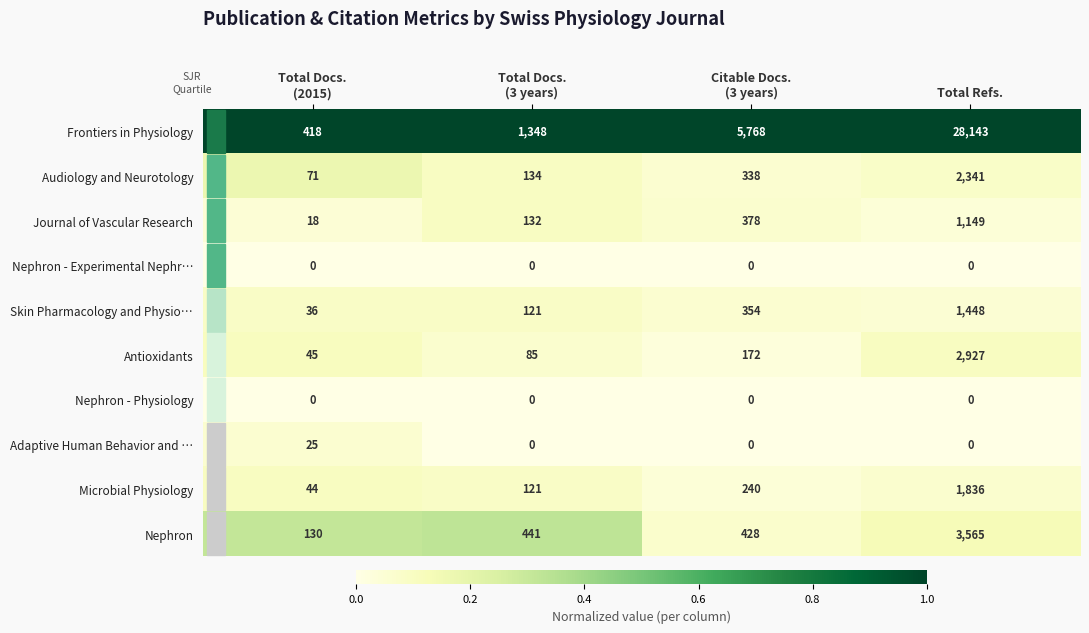

Read the Antioxidants value at Total Refs., to the nearest 100.

2900